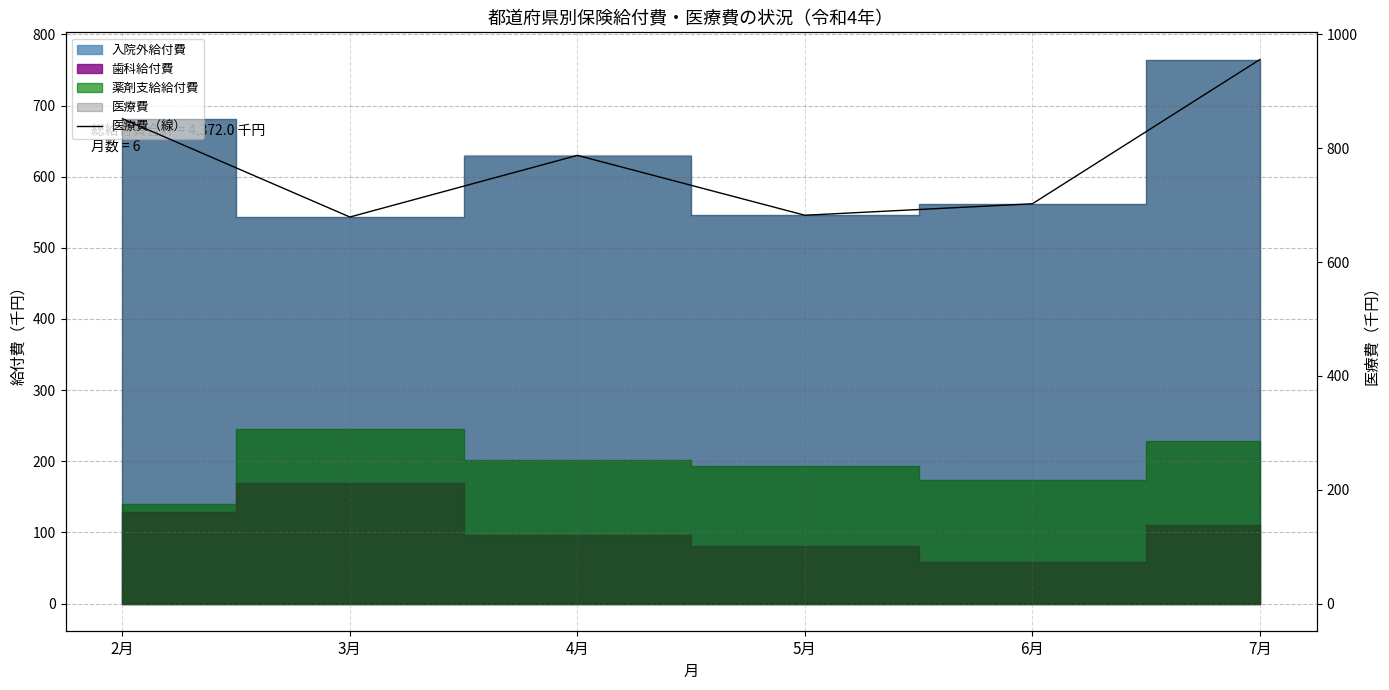

What is the difference between the second highest and minimum values?

172.7